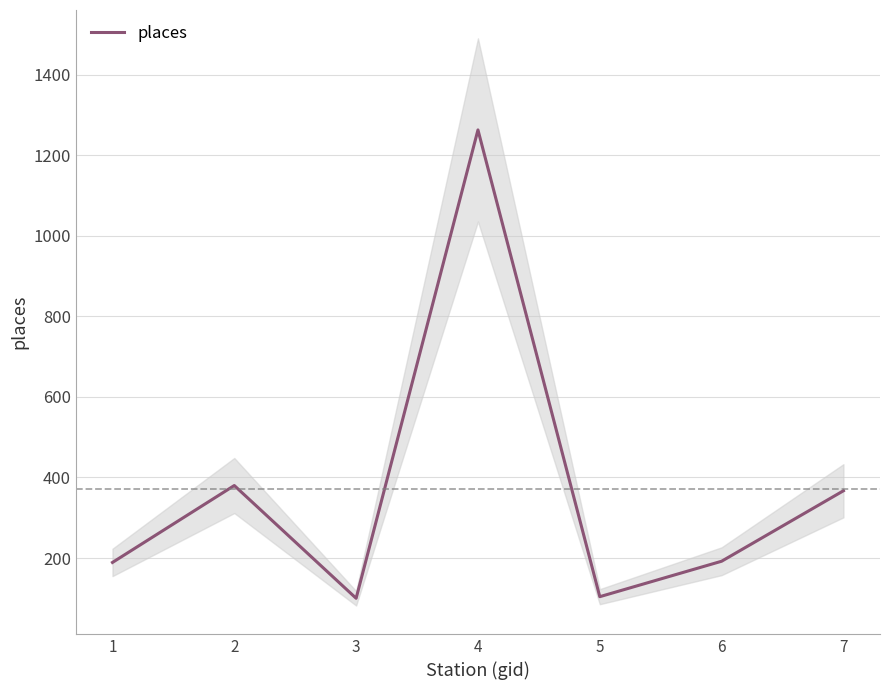

Reading left to right, extract all data points from this chart.

189	380	100	1263	104	192	367